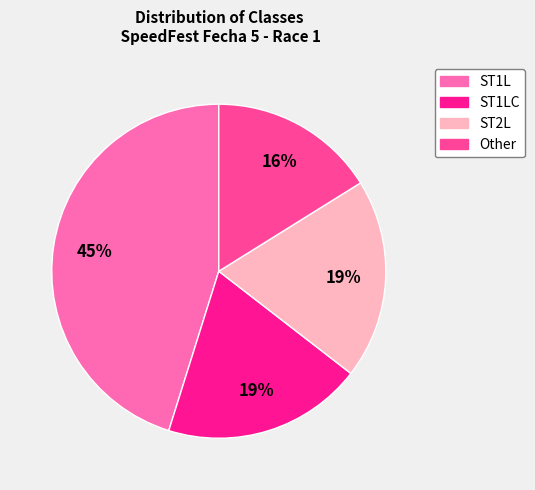

Which slice is the smallest?

Other